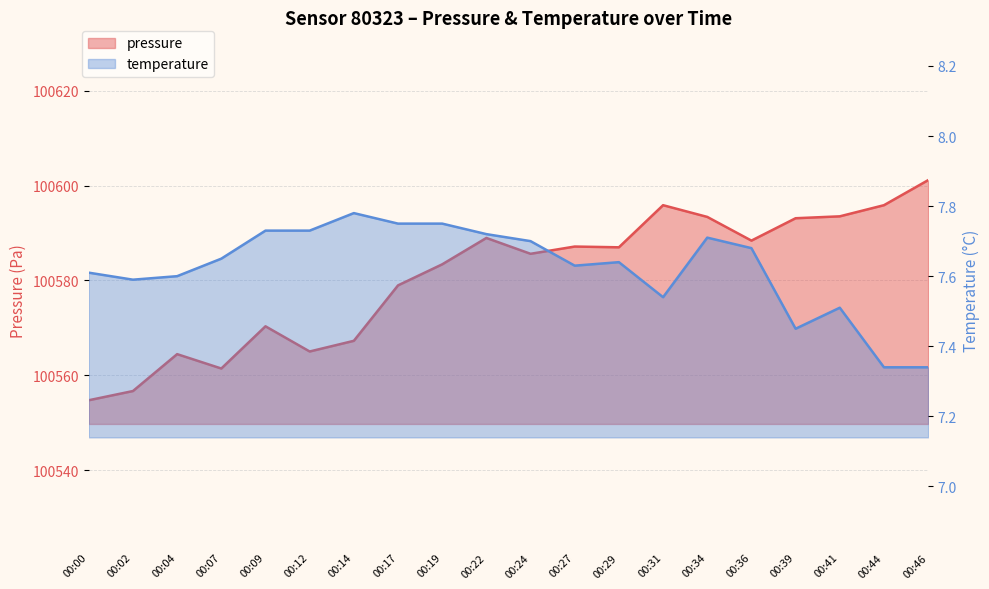

What are all the series names shown in the legend?

pressure, temperature